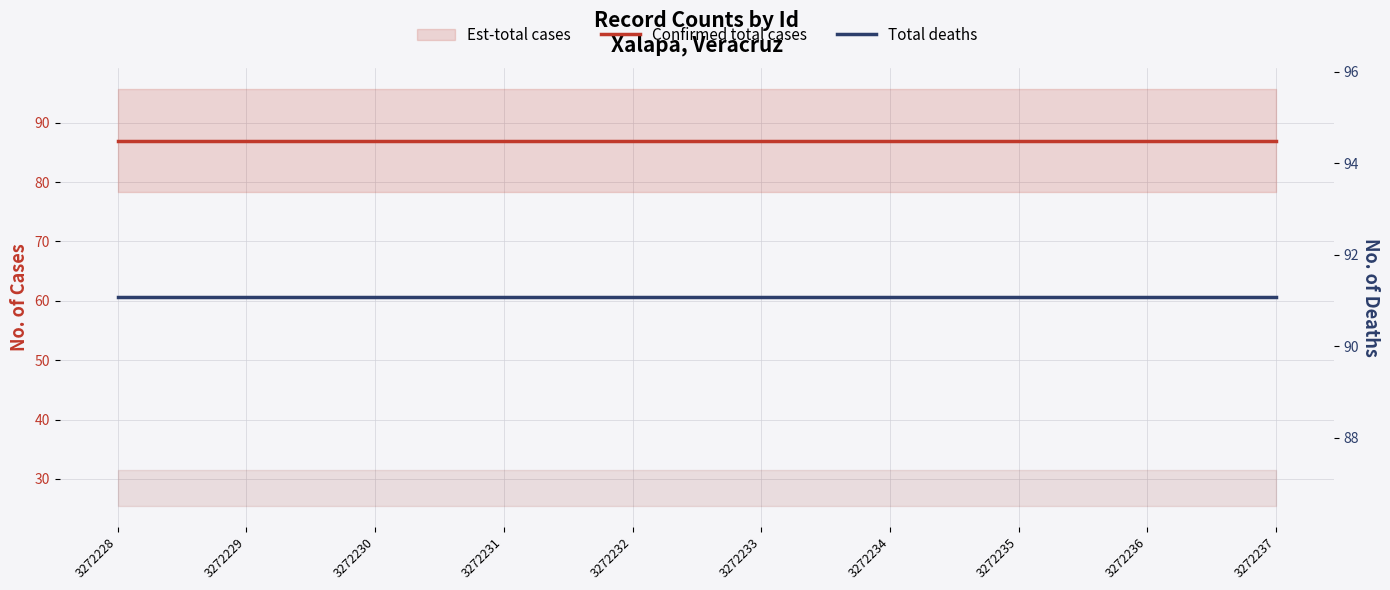

Which has a higher value, 3272232 or 3272228?

3272232